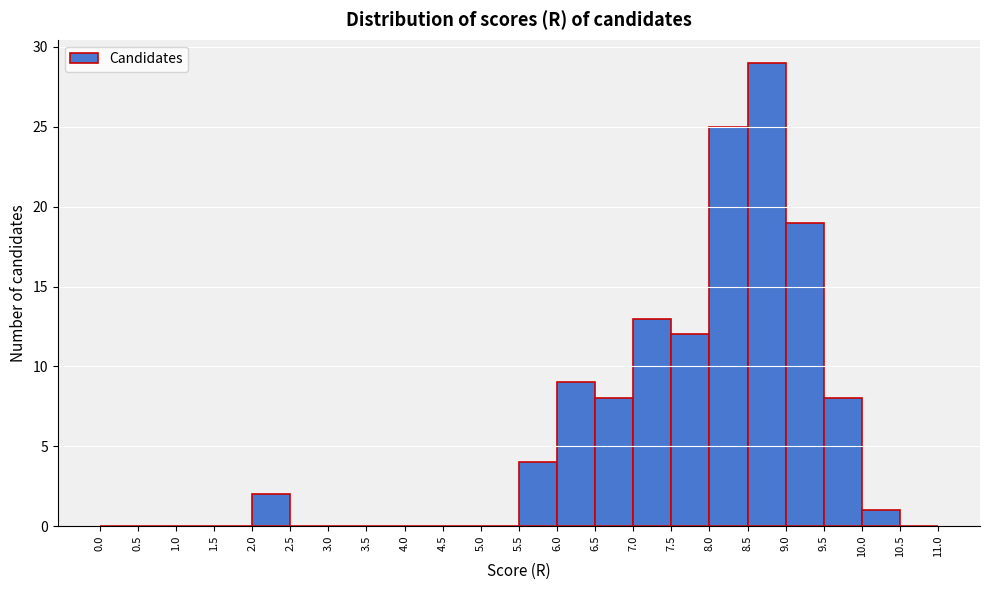

Reading left to right, transcribe this chart: for each bar, give the range it covers on the x-axis and its height. The values are not printed on the chart, so give them approximately, as read against the axis.

0.0 to 0.5: 0
0.5 to 1.0: 0
1.0 to 1.5: 0
1.5 to 2.0: 0
2.0 to 2.5: 2
2.5 to 3.0: 0
3.0 to 3.5: 0
3.5 to 4.0: 0
4.0 to 4.5: 0
4.5 to 5.0: 0
5.0 to 5.5: 0
5.5 to 6.0: 4
6.0 to 6.5: 9
6.5 to 7.0: 8
7.0 to 7.5: 13
7.5 to 8.0: 12
8.0 to 8.5: 25
8.5 to 9.0: 29
9.0 to 9.5: 19
9.5 to 10.0: 8
10.0 to 10.5: 1
10.5 to 11.0: 0